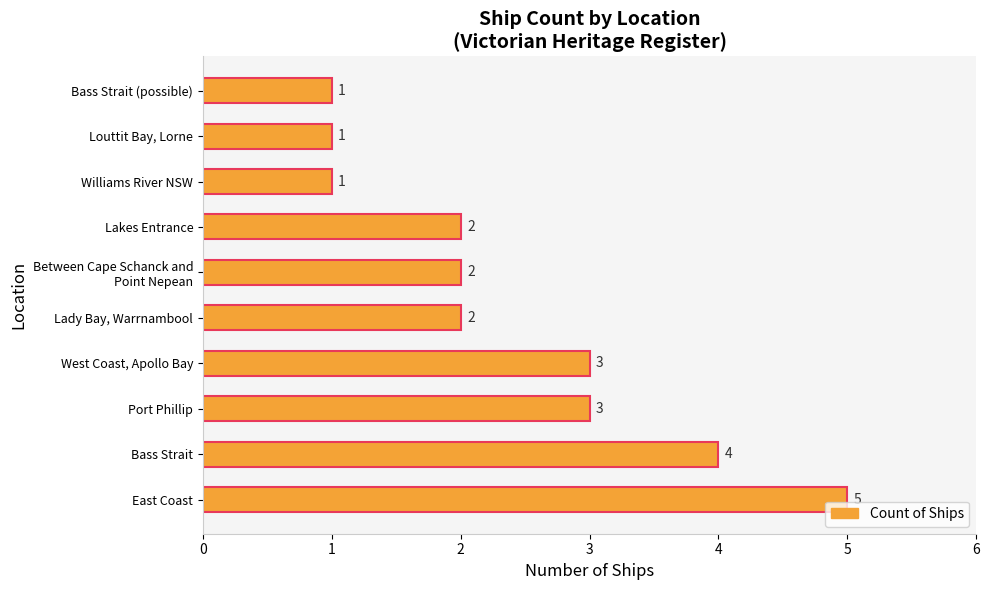

How many categories are shown in the chart?

10